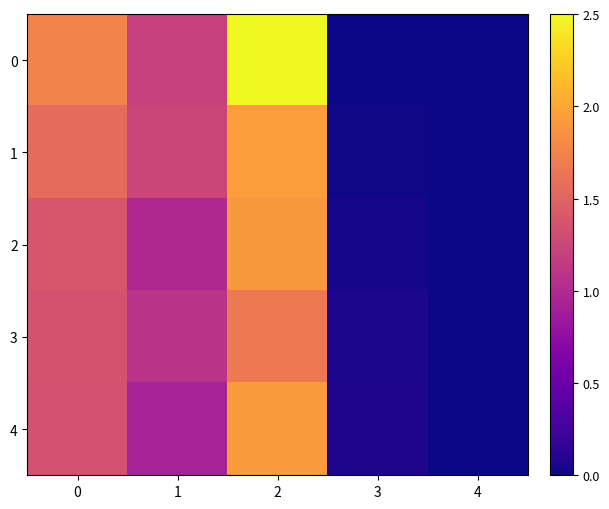

Rank the series by their maximum value, from lowest to highest.

3, 2, 4, 1, 0